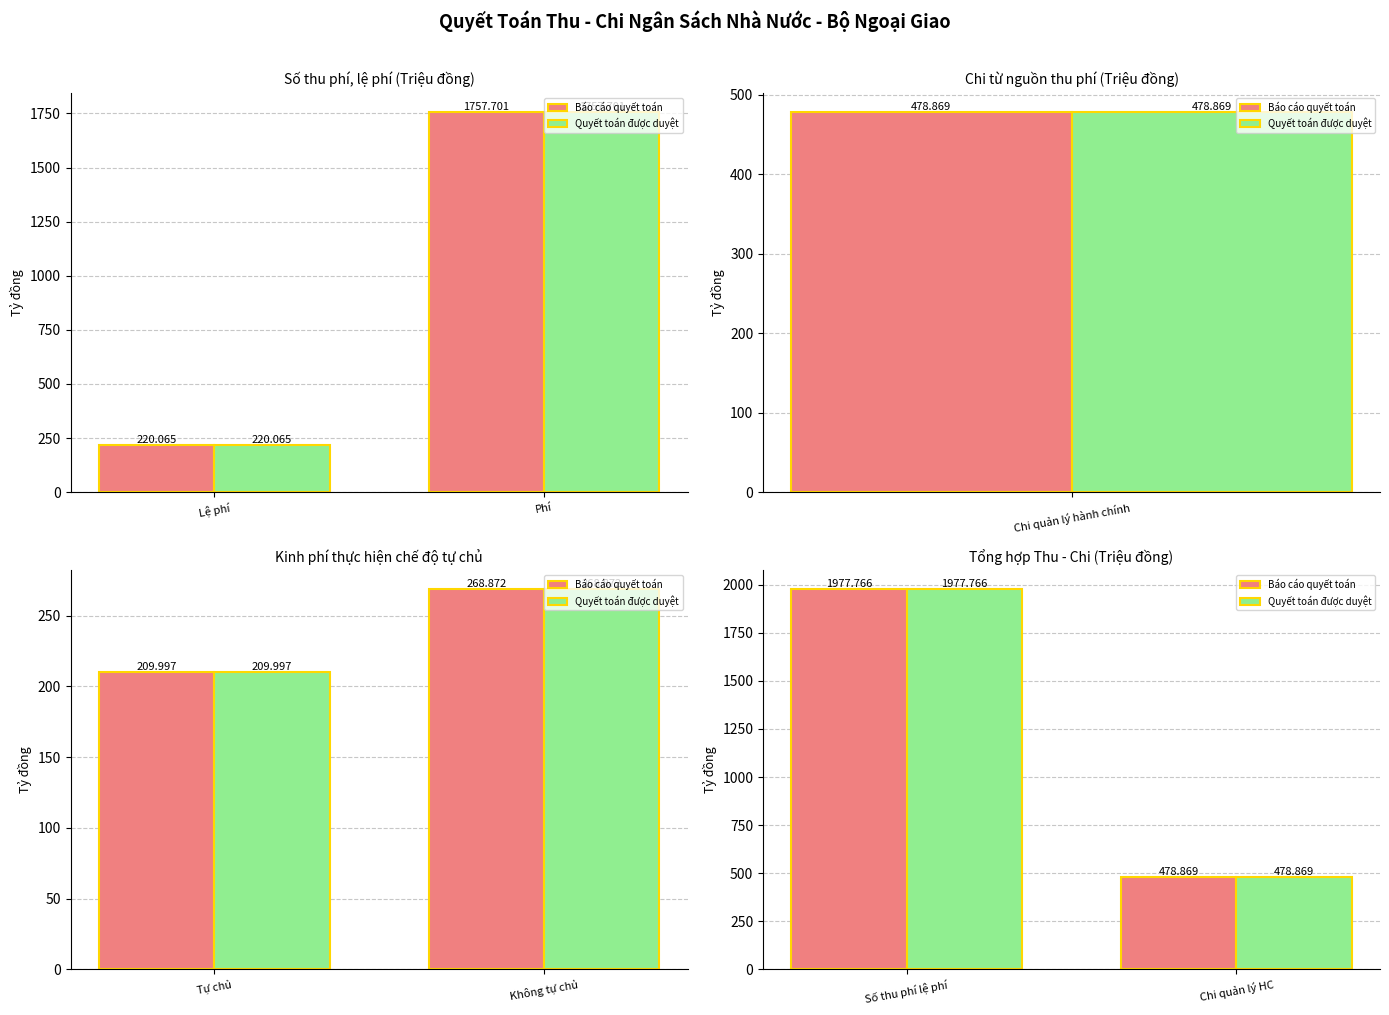

At Chi quản lý HC, list the series in order from smallest to largest.

Báo cáo quyết toán, Quyết toán được duyệt